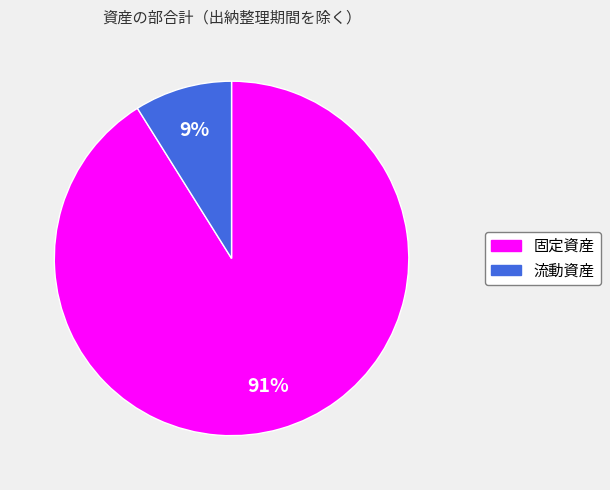

To the nearest percent, what is the difference between the 流動資産 and 固定資産 slice percentages?

82%